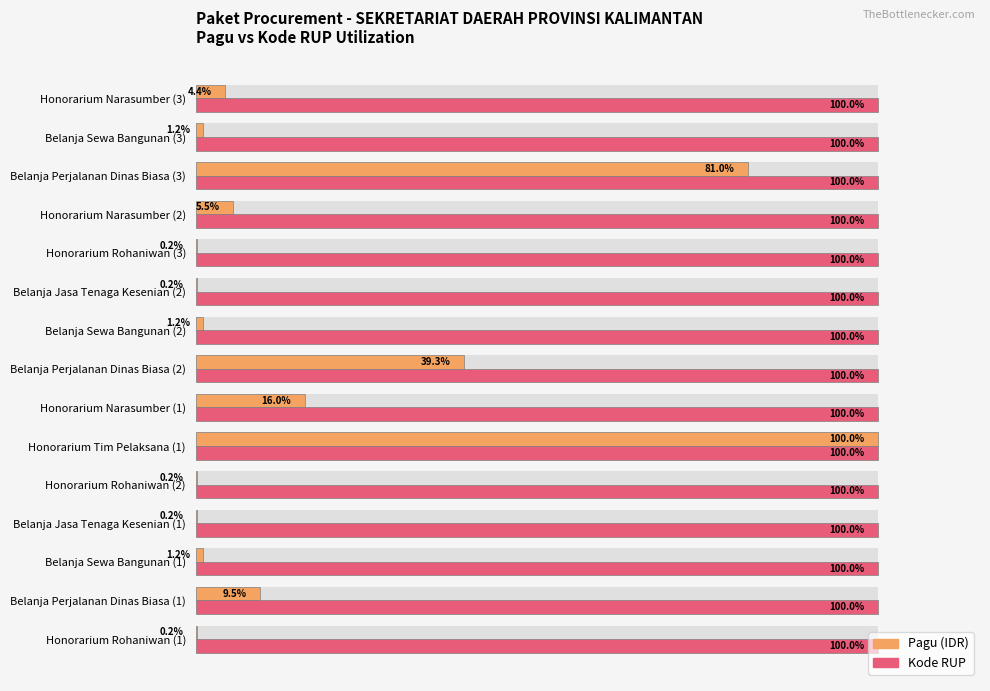

The value of Kode RUP at Belanja Jasa Tenaga Kesenian (2) is 100.0. True or false?

True